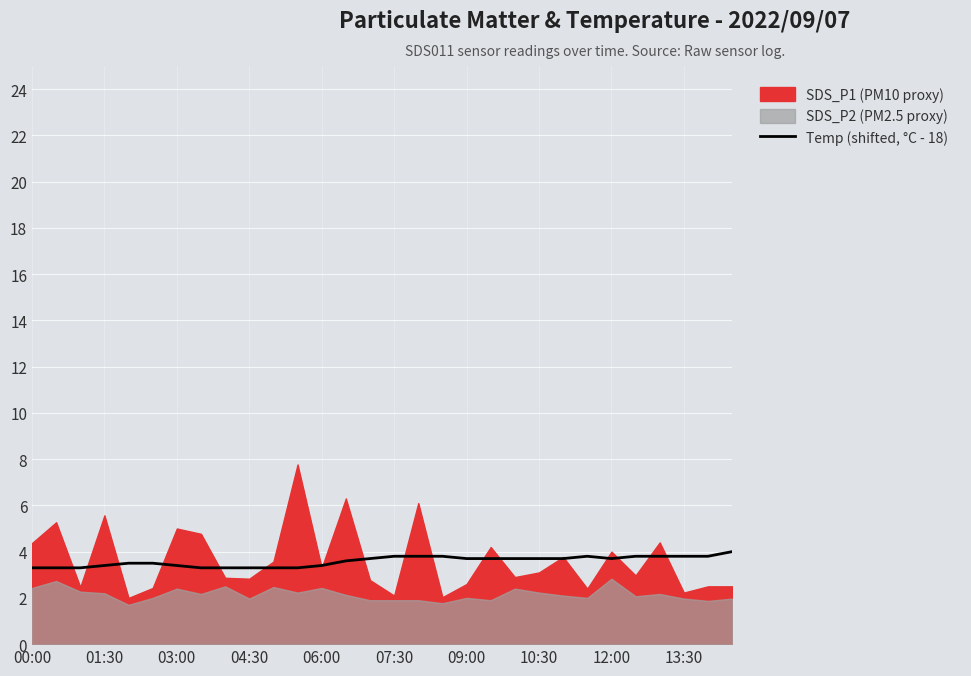

What is the highest value of the Temp (shifted, °C - 18) series?

4.0